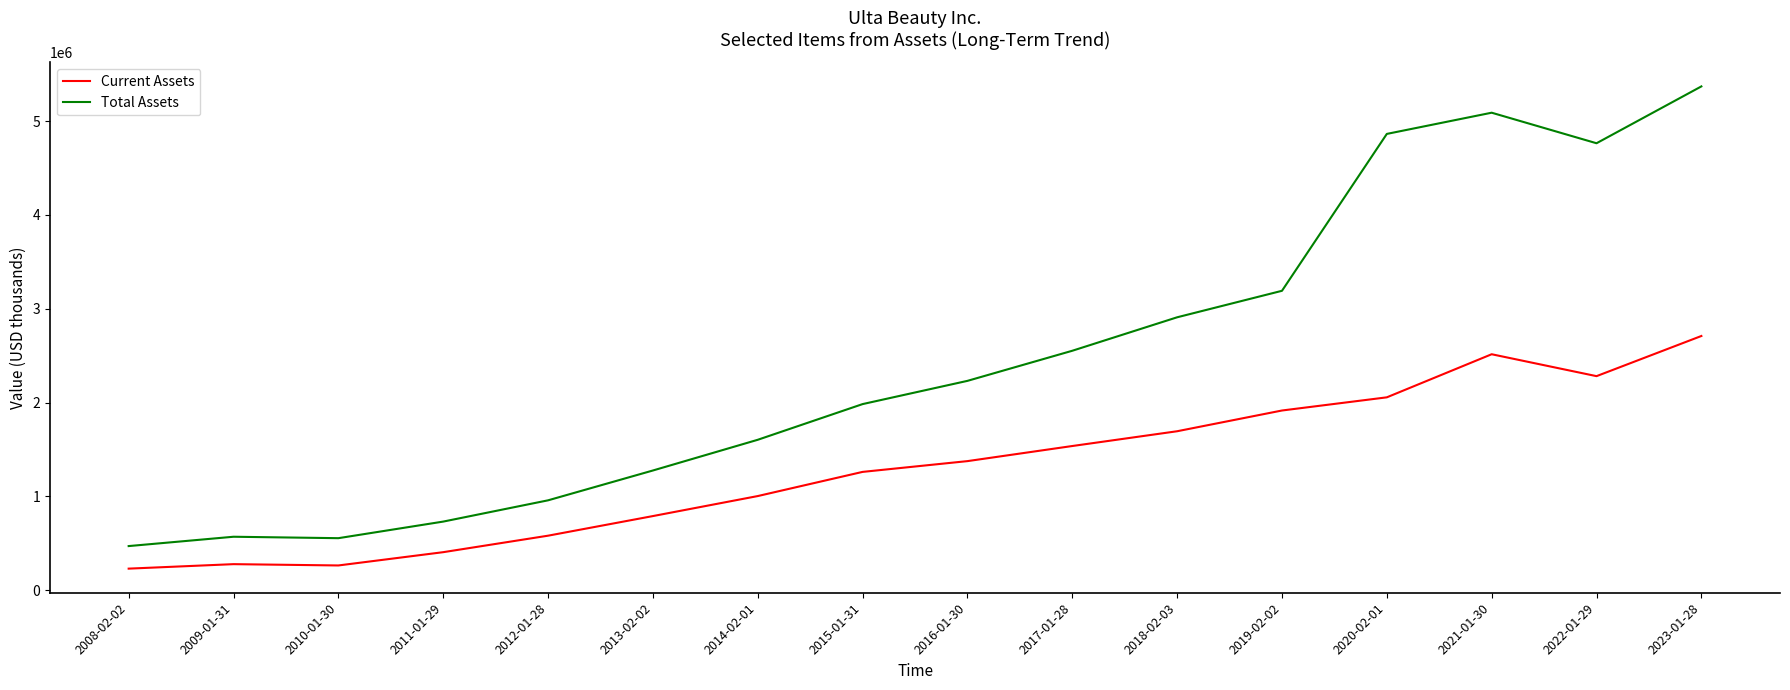

Is the value of Current Assets at 2012-01-28 greater than the value of Total Assets at 2008-02-02?

Yes